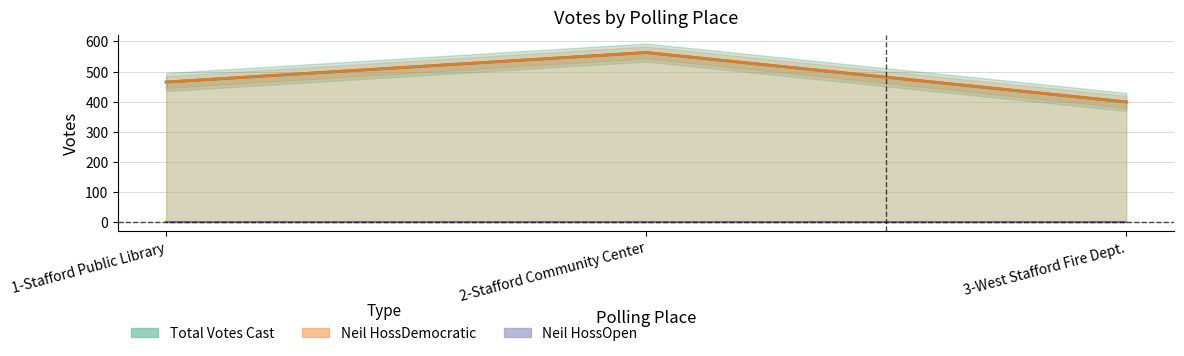

What is the label of the 3rd point from the left?

3-West Stafford Fire Dept.